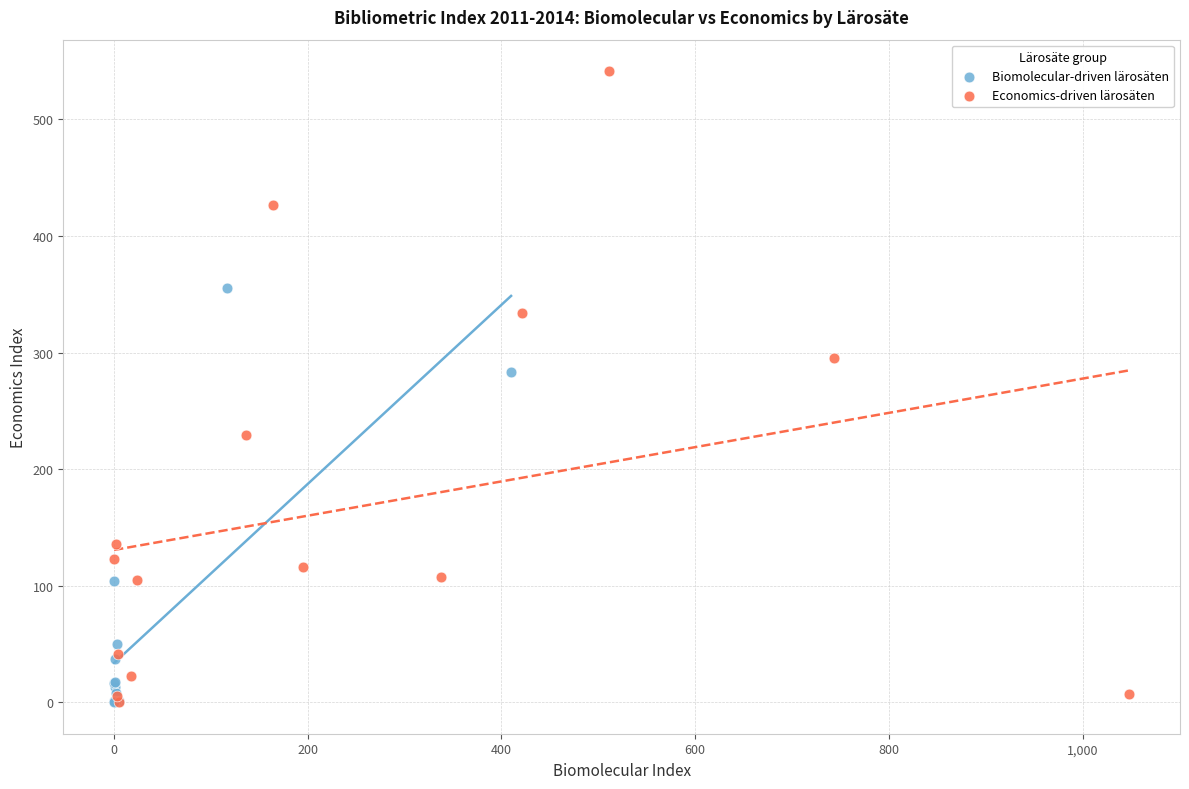

Which series has the widest spread of Y values?

Economics-driven lärosäten